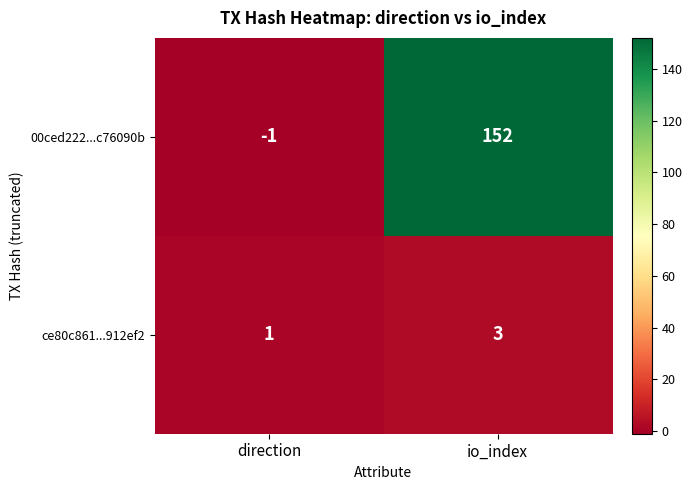

At which label is 00ced222...c76090b closest to 75?

direction